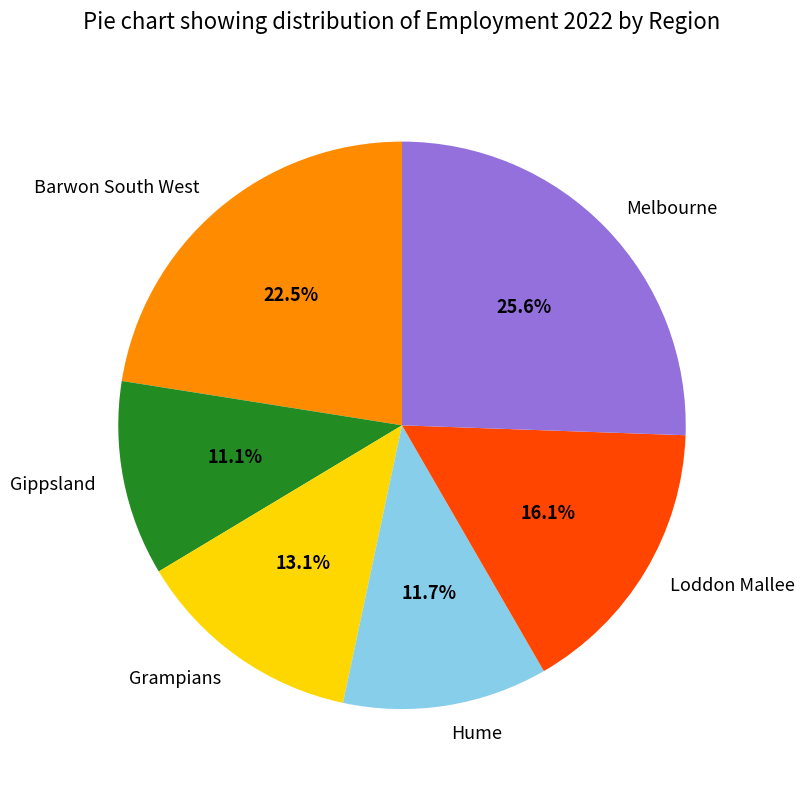

What portion of the pie excludes Barwon South West?

77.5%